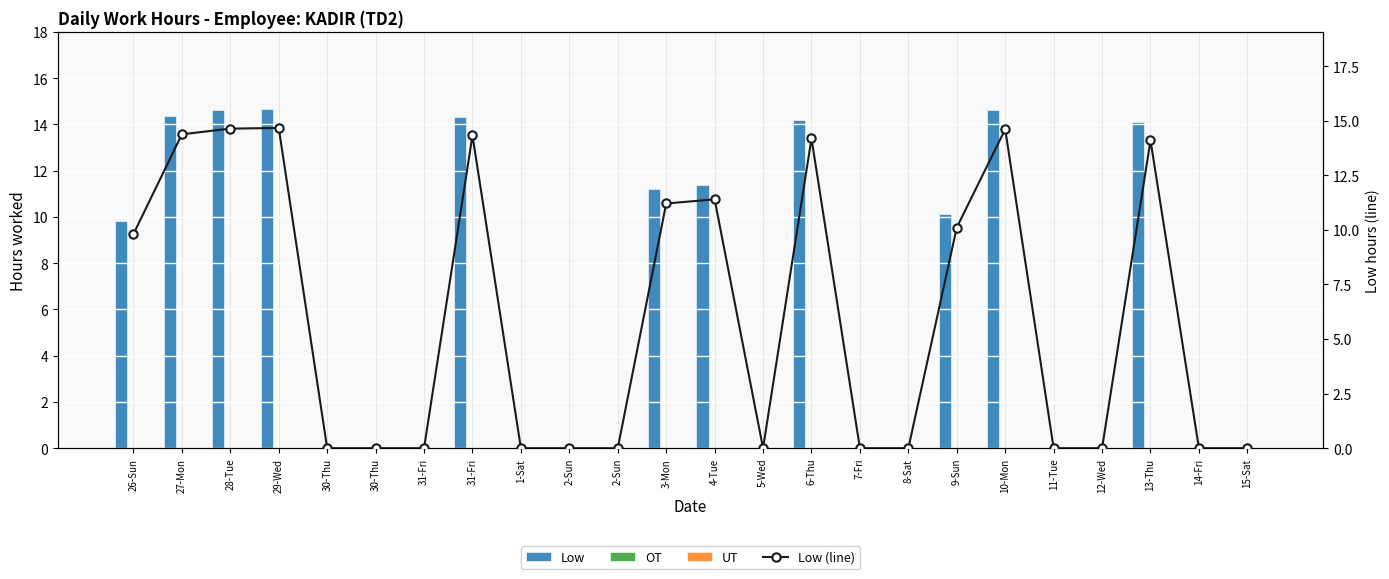

What is the label of the 22nd bar from the left?

13-Thu